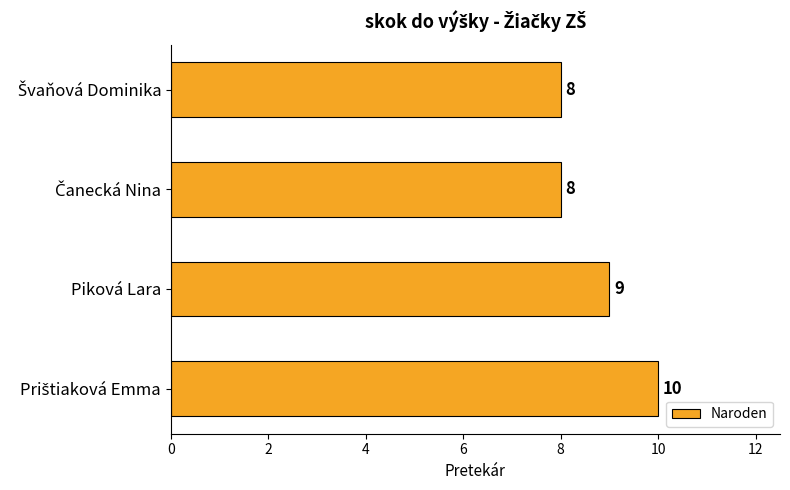

What is the sum of all values?

35